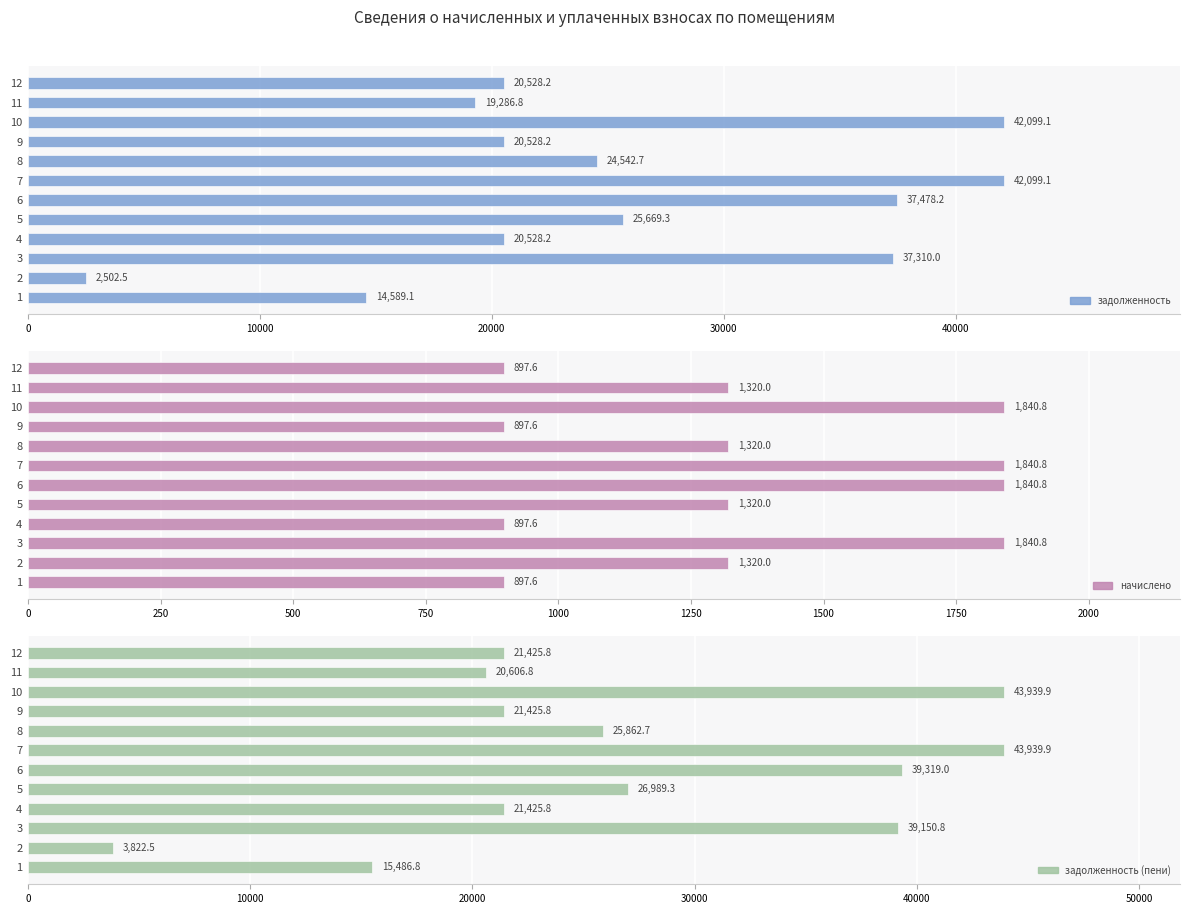

How many distinct data groups are displayed?

3